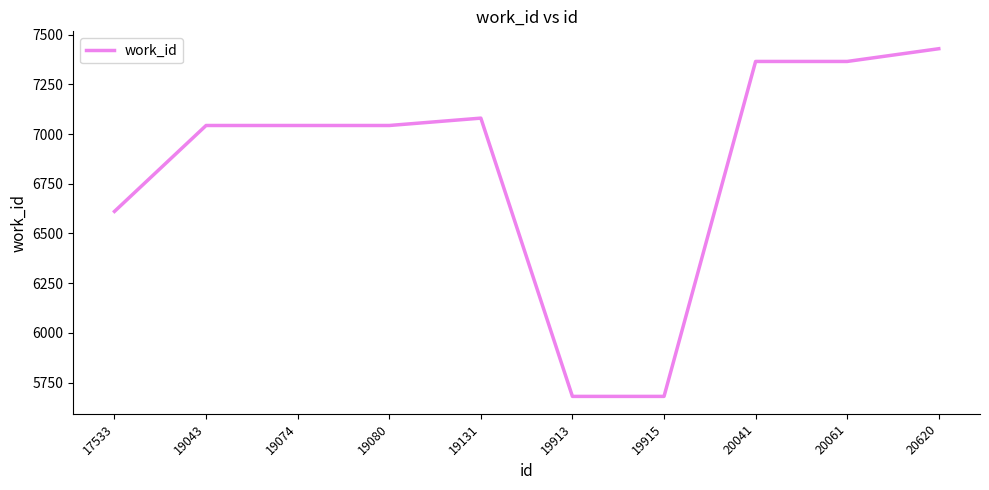

What is the approximate value at 19131?

7080